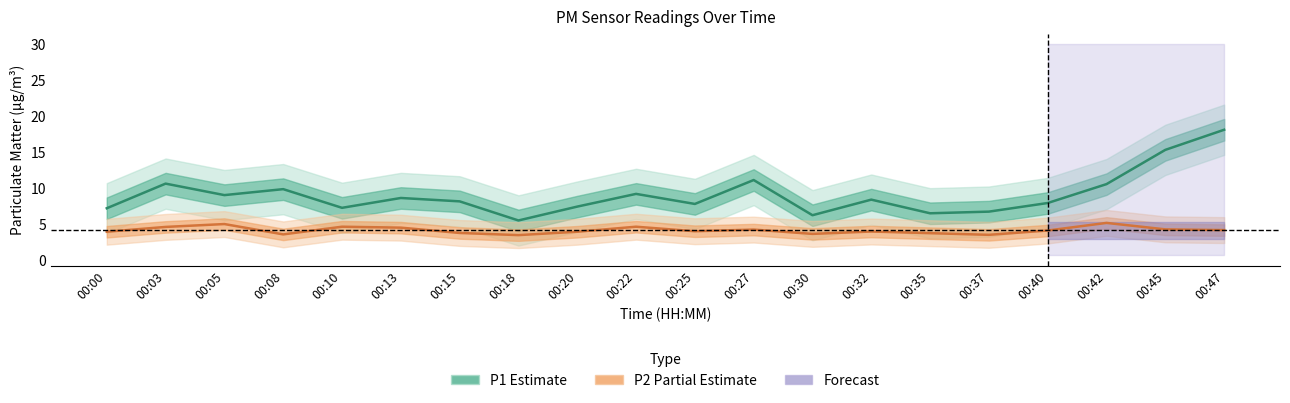

Which series has the largest range (max minus min)?

P1 (Estimate)